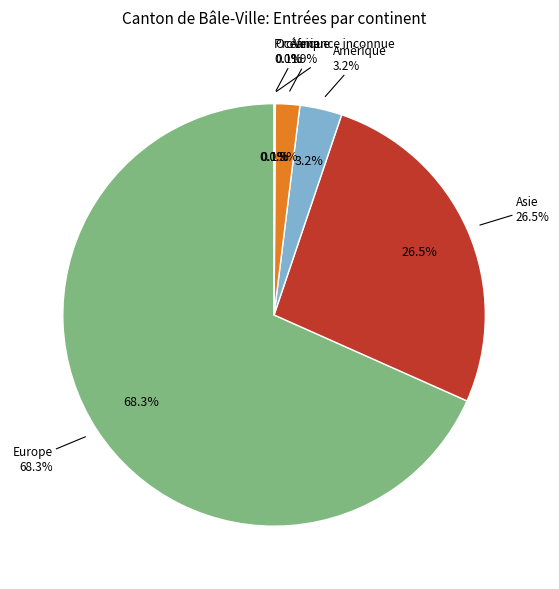

What is the total percentage of Océanie and Europe?

68.4%